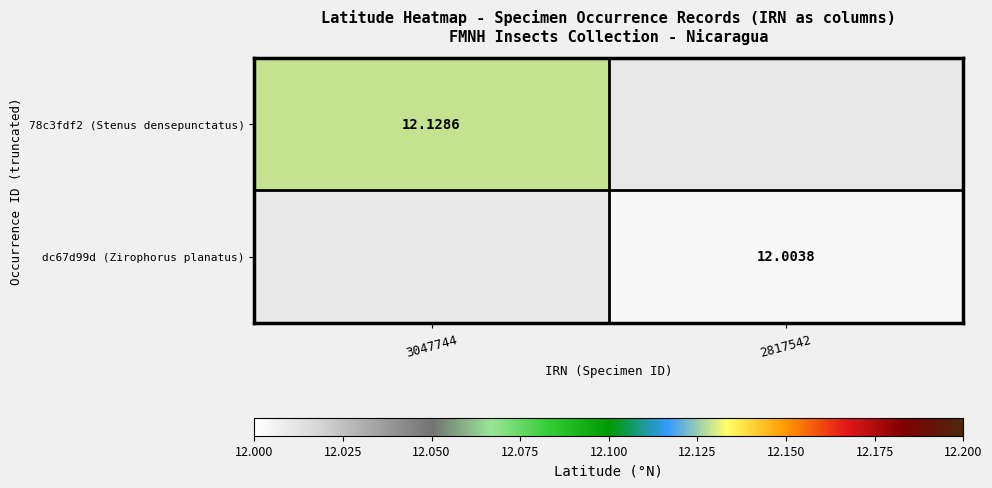

True or false: dc67d99d (Zirophorus planatus) has a value of 12.0 at 2817542.

True